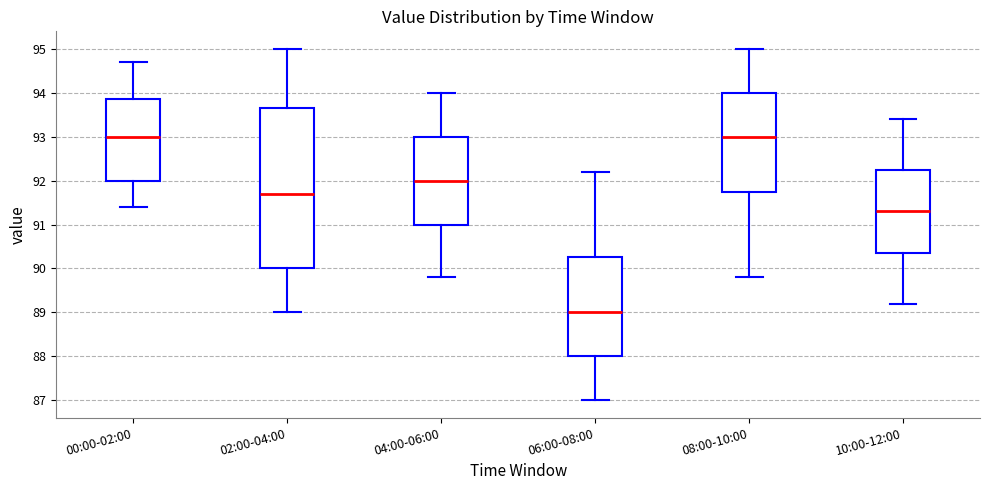

Reading left to right, read every box against the y-axis: the position of its median line, the range the box covers, and the ends of its whiskers. The values are not printed on the chart, so give them approximately, as read against the axis.

00:00-02:00: median 93.0, box 92.0 to 93.9, whiskers 91.4 to 94.7
02:00-04:00: median 91.7, box 90.0 to 93.7, whiskers 89.0 to 95.0
04:00-06:00: median 92.0, box 91.0 to 93.0, whiskers 89.8 to 94.0
06:00-08:00: median 89.0, box 88.0 to 90.3, whiskers 87.0 to 92.2
08:00-10:00: median 93.0, box 91.8 to 94.0, whiskers 89.8 to 95.0
10:00-12:00: median 91.3, box 90.4 to 92.3, whiskers 89.2 to 93.4